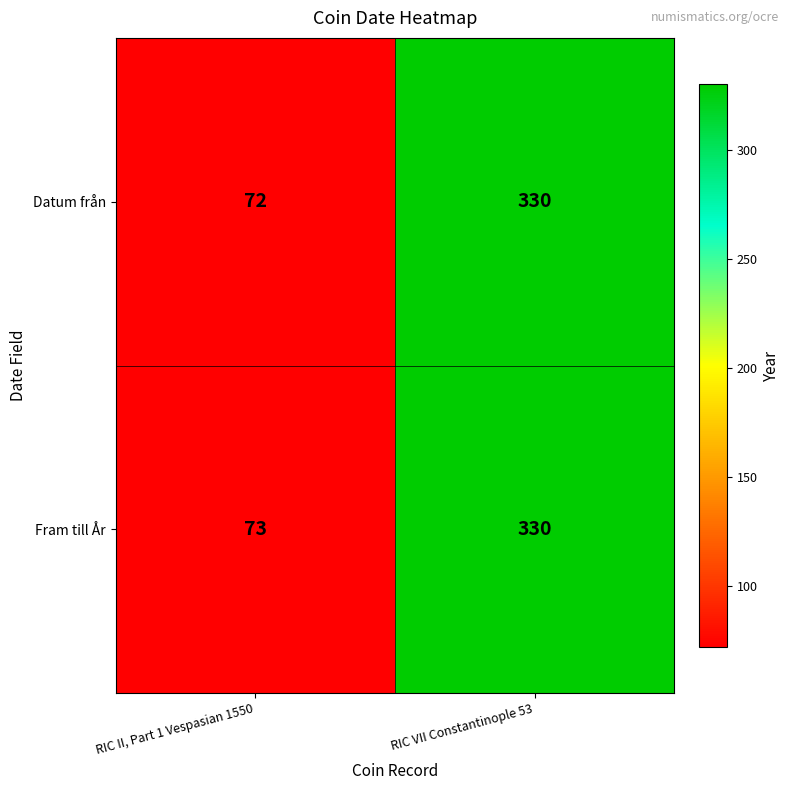

At which label is Datum från closest to 201?

RIC II, Part 1 Vespasian 1550